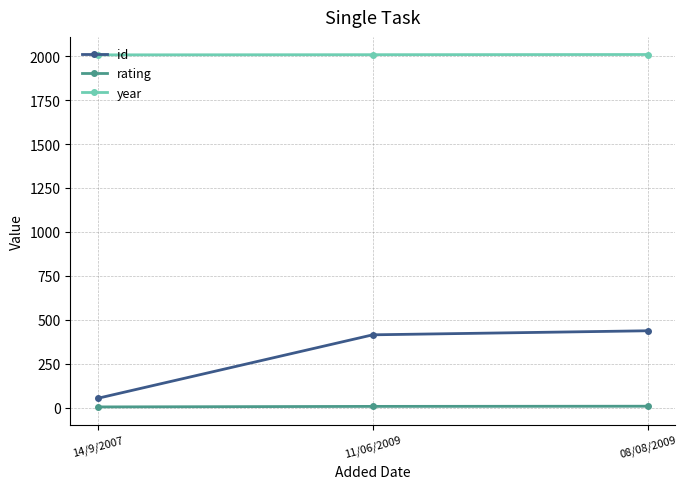

What is the lowest value of the year series?

2007